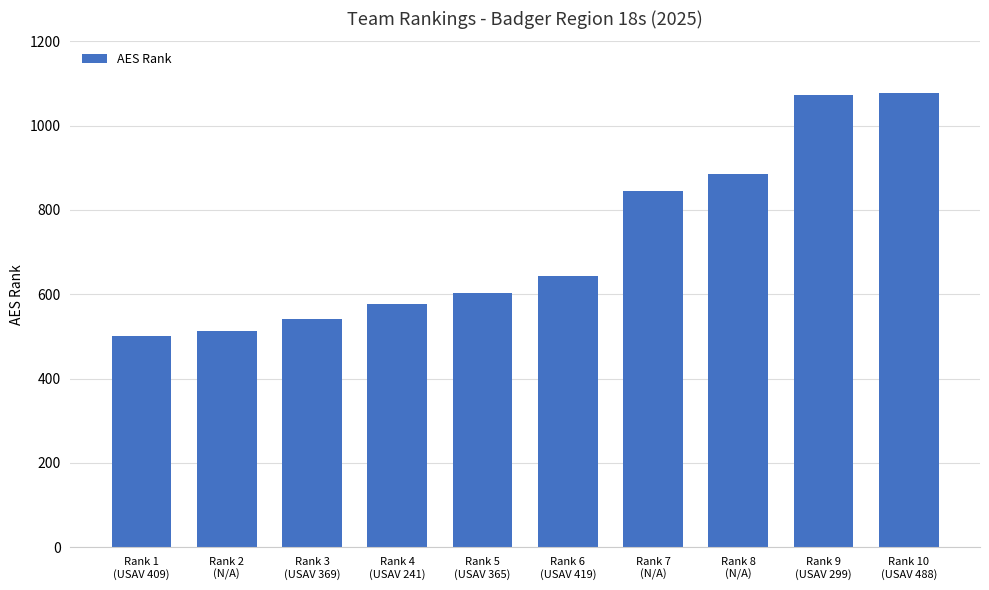

What is the change in value from Rank 7
(N/A) to Rank 9
(USAV 299)?

+226